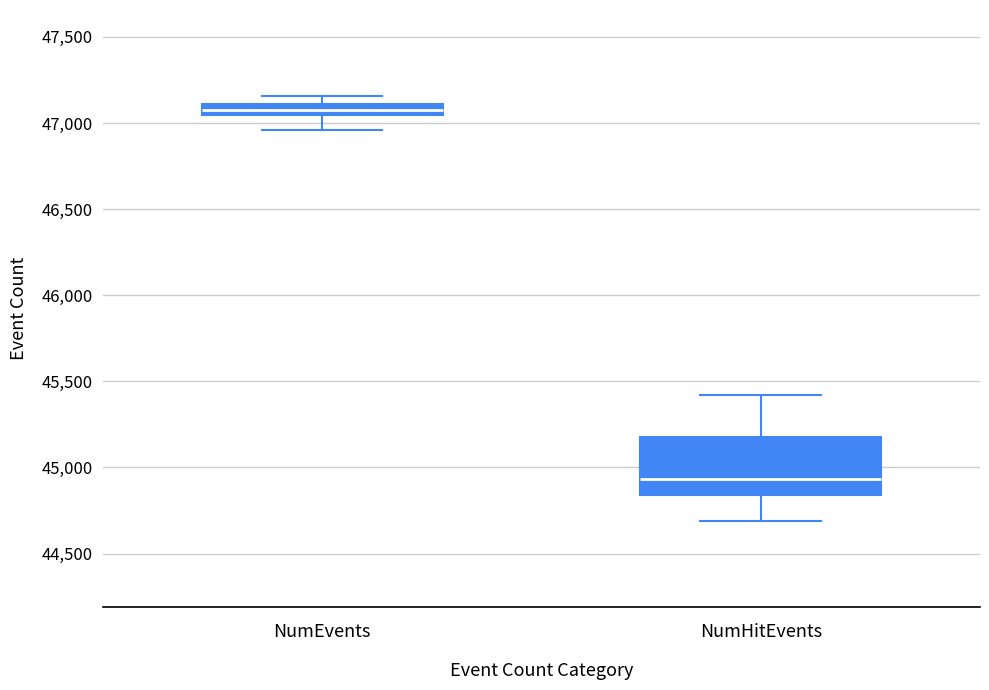

Where is the lower edge of the box for NumEvents on the y-axis? The values are not printed on the chart, so give them approximately, as read against the axis.

47050